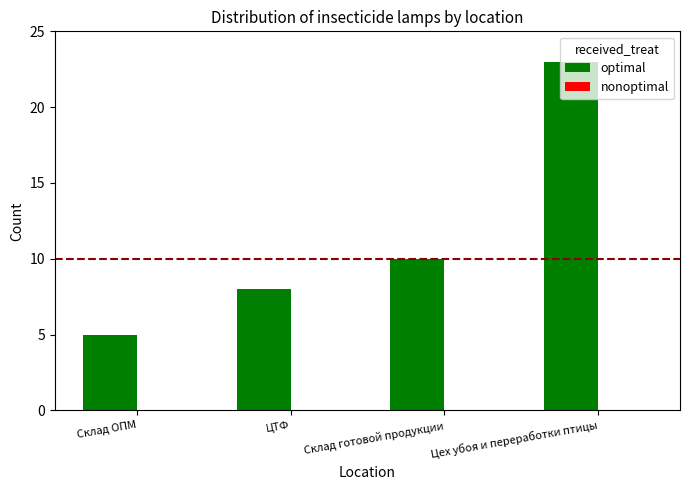

What is the ratio of the value at ЦТФ to the value at Склад готовой продукции?

0.8